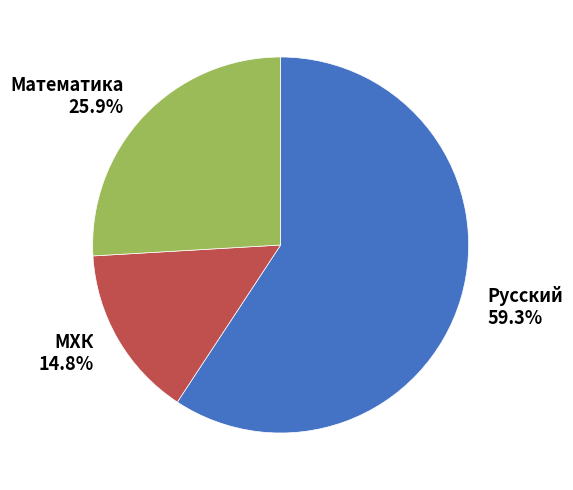

Which has a higher value, МХК or Математика?

Математика